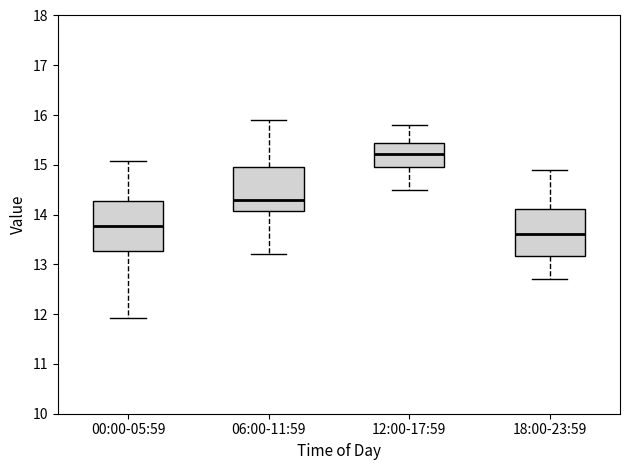

Reading left to right, transcribe this box plot: for each box, give where its median line is, the range the box spans, and where its two whiskers end, as read against the y-axis. The values are not printed on the chart, so give them approximately, as read against the axis.

00:00-05:59: median 13.8, box 13.3 to 14.3, whiskers 11.9 to 15.1
06:00-11:59: median 14.3, box 14.1 to 15.0, whiskers 13.2 to 15.9
12:00-17:59: median 15.2, box 15.0 to 15.4, whiskers 14.5 to 15.8
18:00-23:59: median 13.6, box 13.2 to 14.1, whiskers 12.7 to 14.9